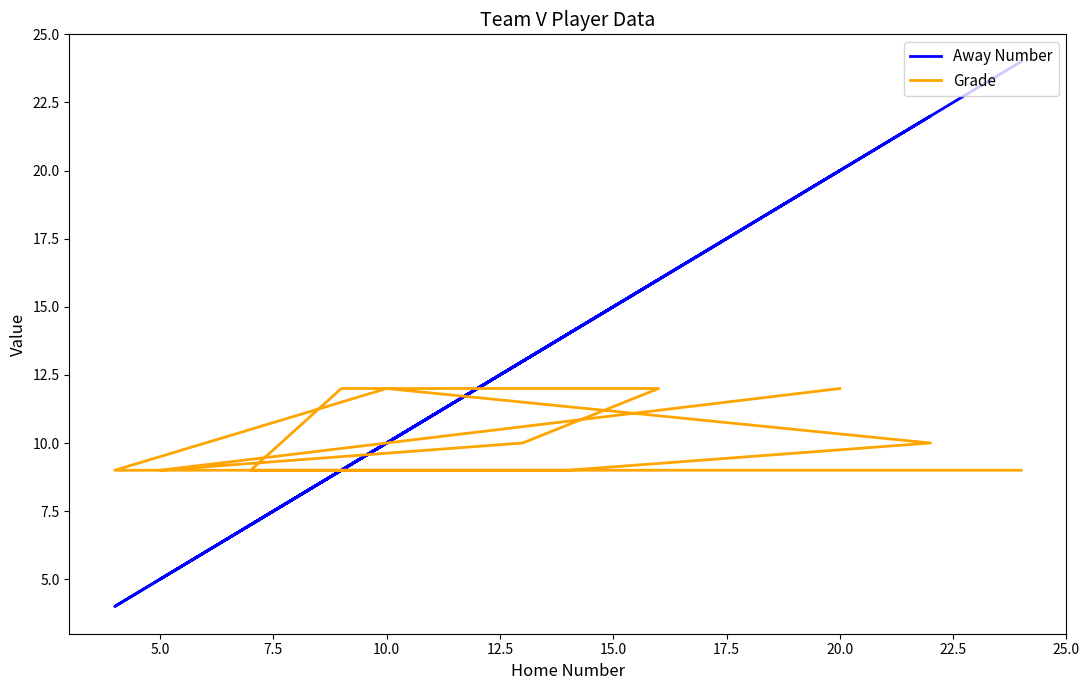

What is the difference between the maximum and minimum values in the Away Number series?

20